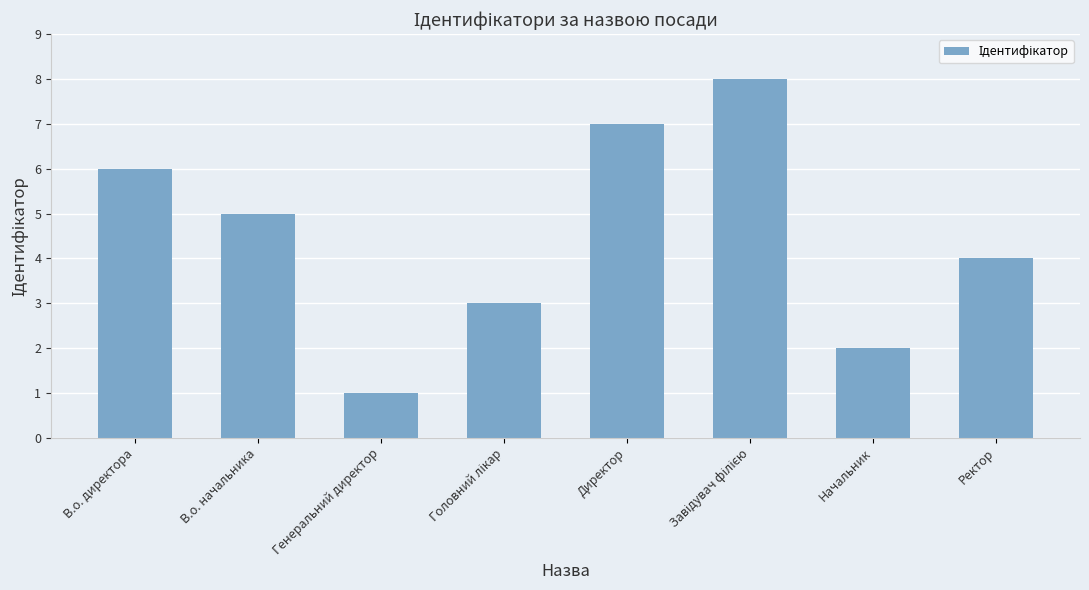

Which has a higher value, Генеральний директор or Начальник?

Начальник